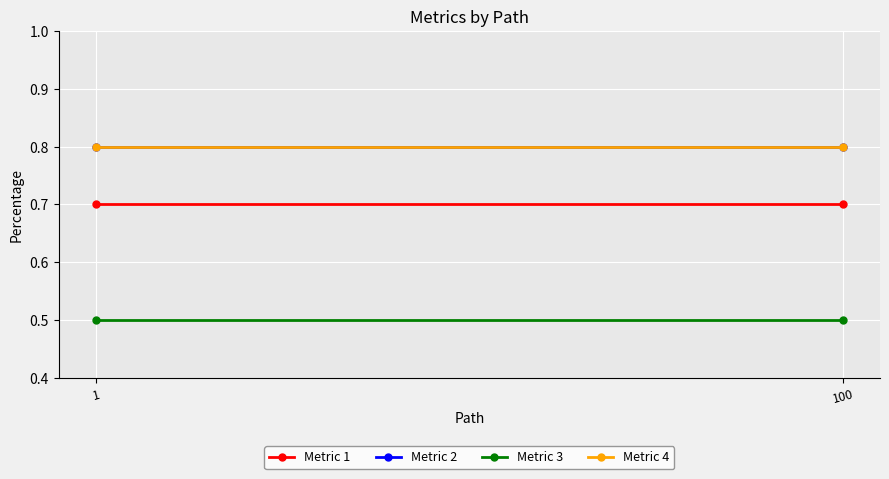

Which series has the largest total across all categories?

Metric 2